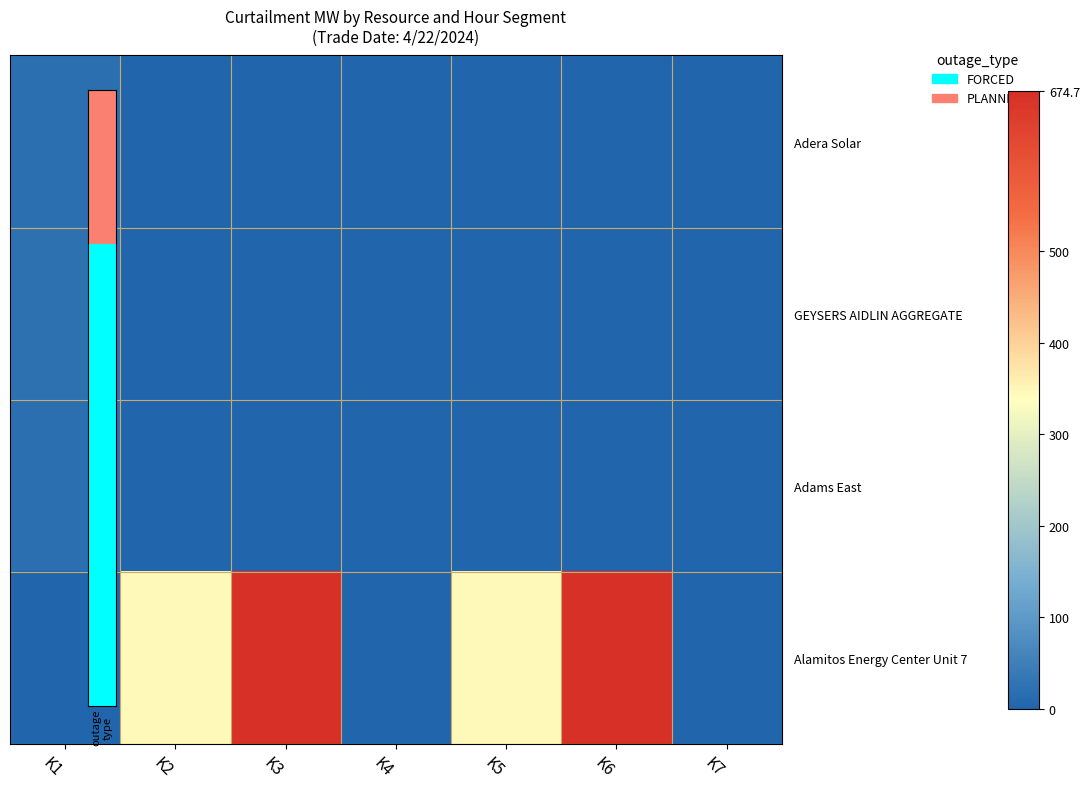

Which category has the highest value across all series?

K3